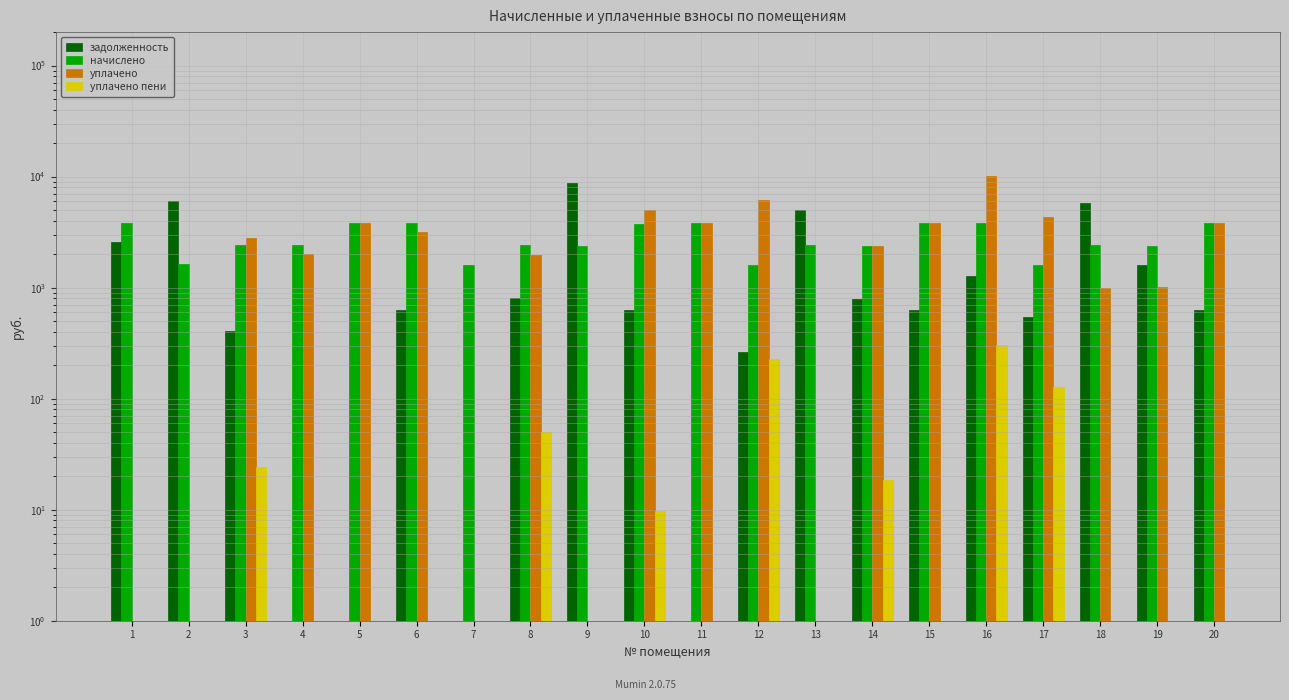

List the series in order of their overall mean, highest first.

задолженность, начислено, уплачено, уплачено пени